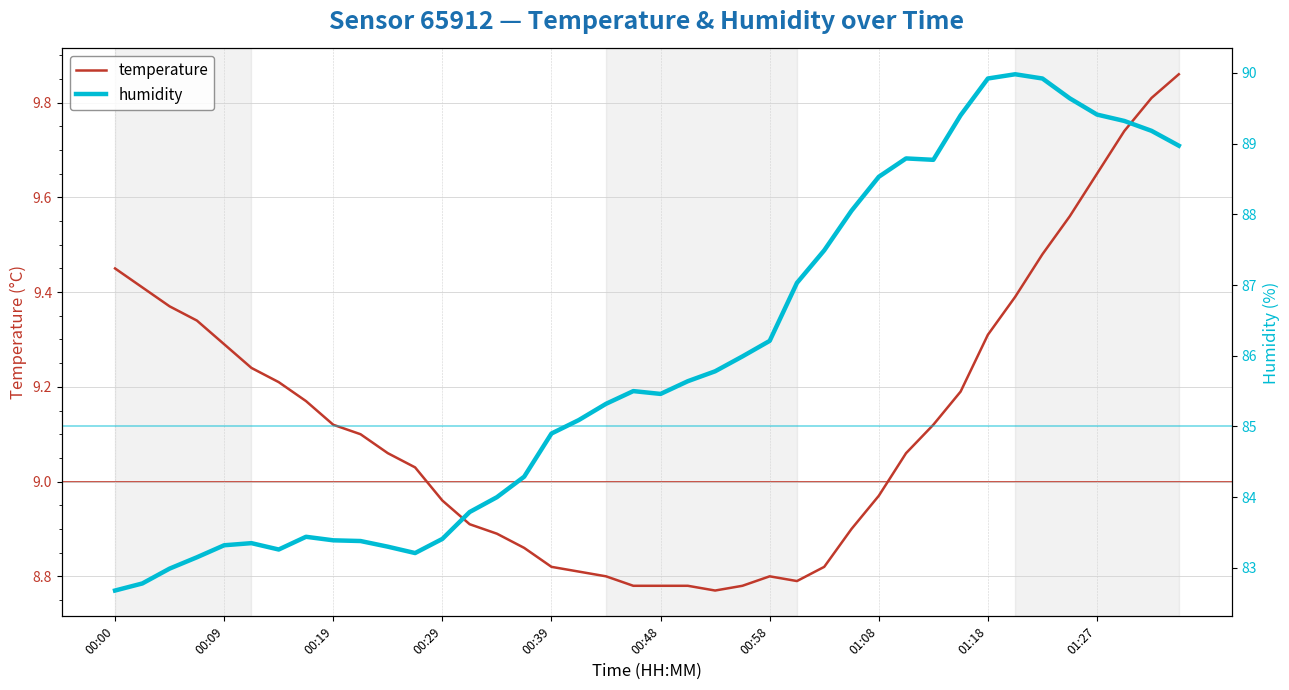

True or false: temperature has a value of 1.9 at 00:58.

False